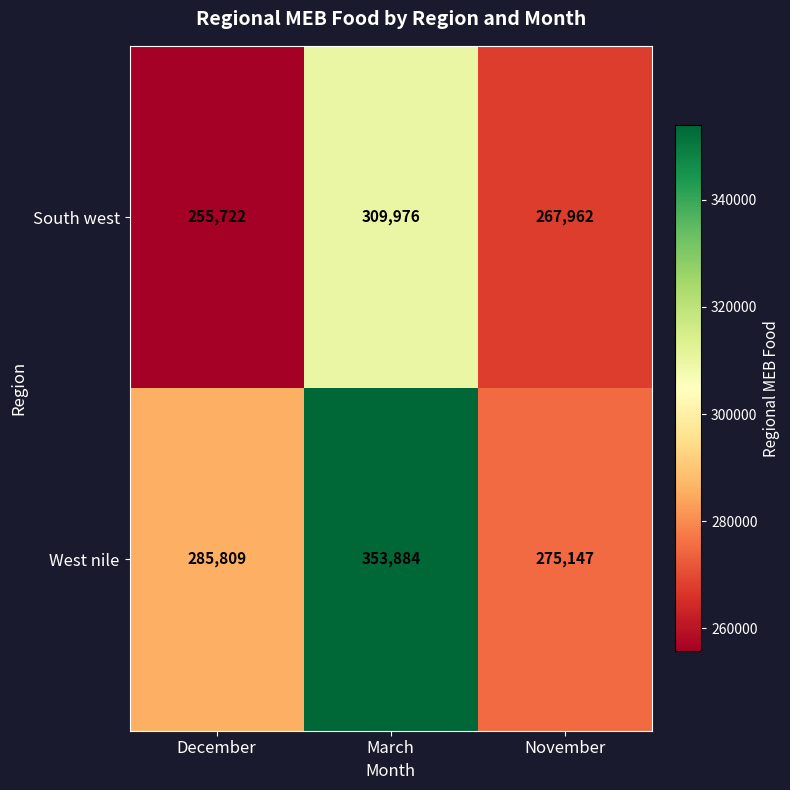

What is the minimum value for West nile?

275147